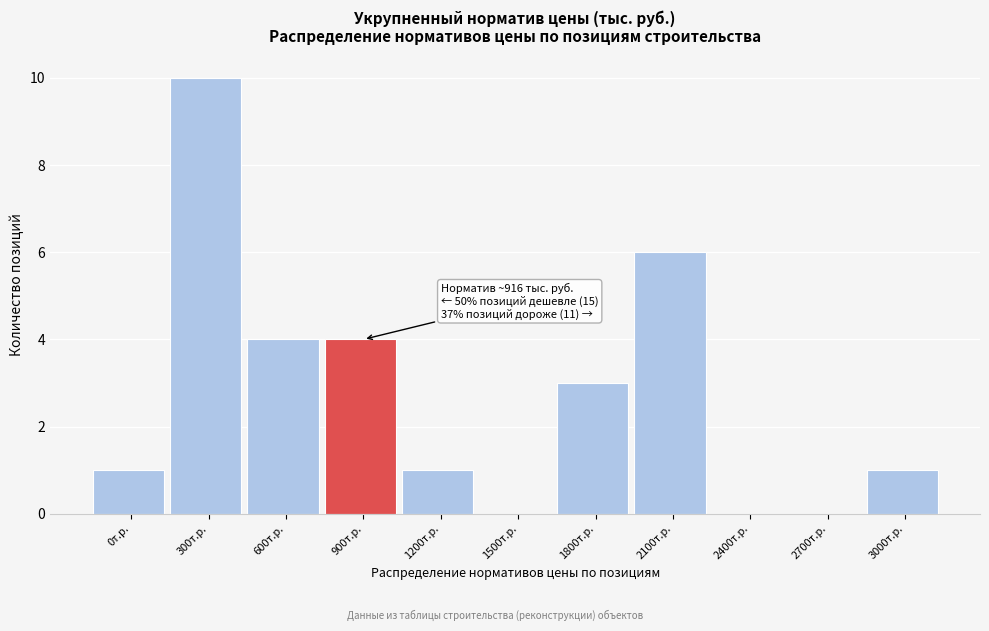

Reading left to right, extract all data points from this chart.

0т.р.=1	300т.р.=10	600т.р.=4	900т.р.=4	1200т.р.=1	1500т.р.=0	1800т.р.=3	2100т.р.=6	2400т.р.=0	2700т.р.=0	3000т.р.=1